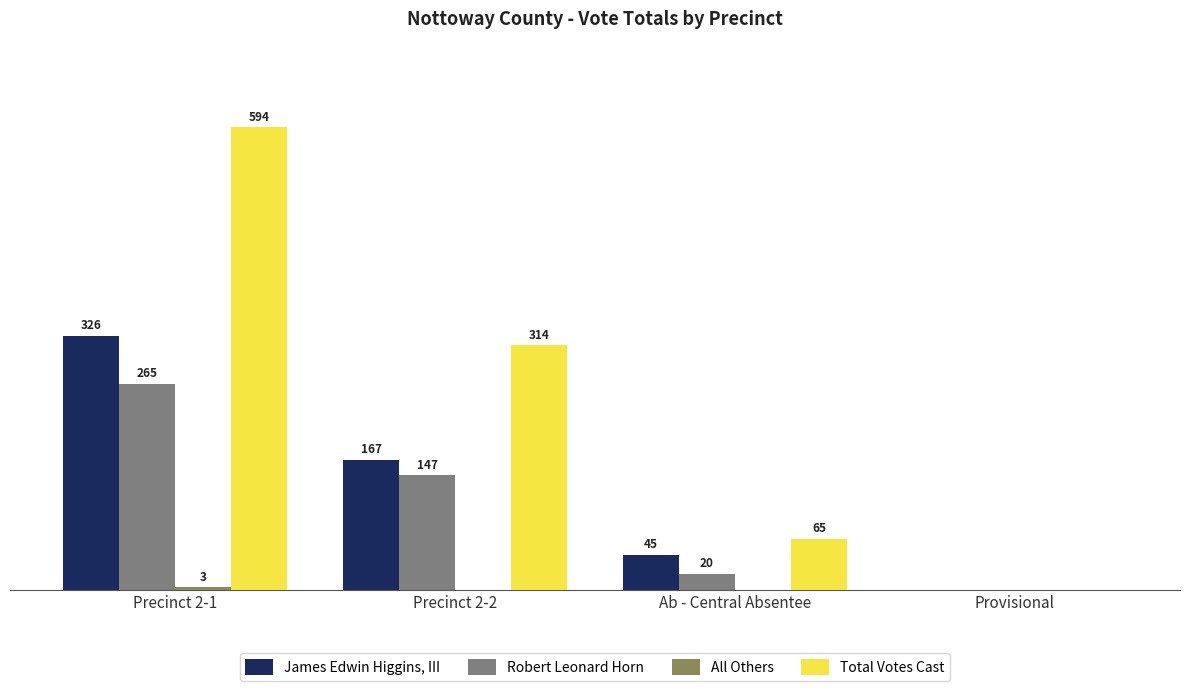

Are the bars grouped side by side (vs. stacked)?

Yes